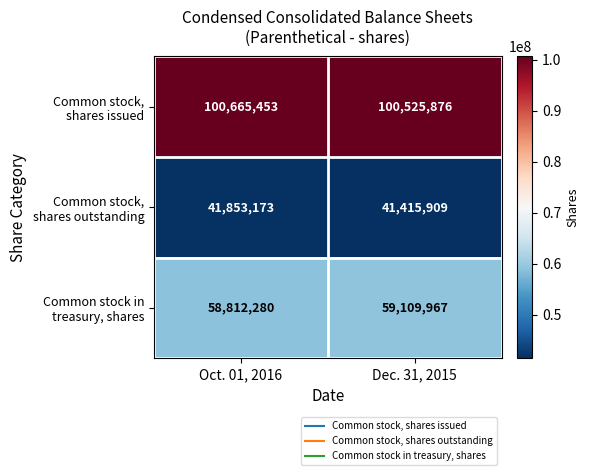

What is the difference between the highest and lowest values at Dec. 31, 2015?

59109967